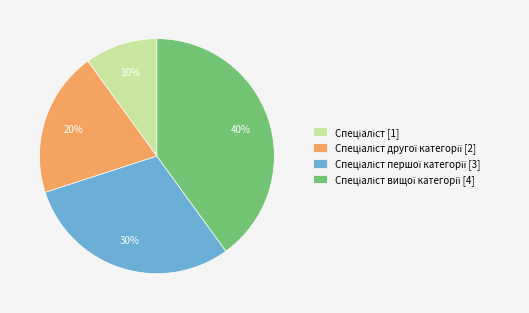

To the nearest percent, what is the difference between the largest and smallest slice percentages?

30%